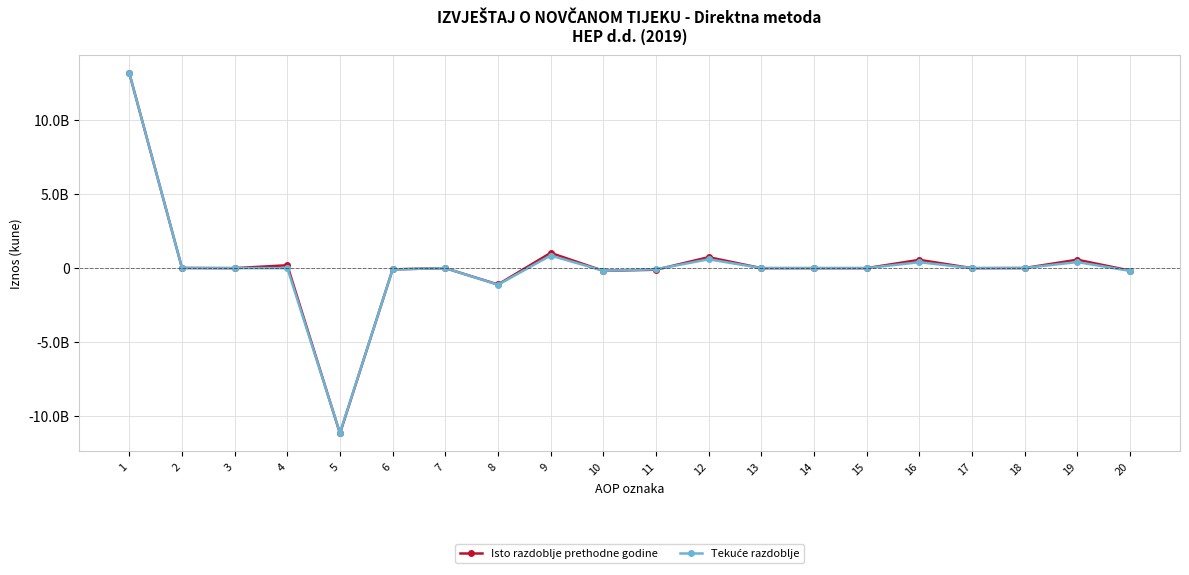

Which series ends up on top after the final intersection of Isto razdoblje prethodne godine and Tekuće razdoblje?

Isto razdoblje prethodne godine